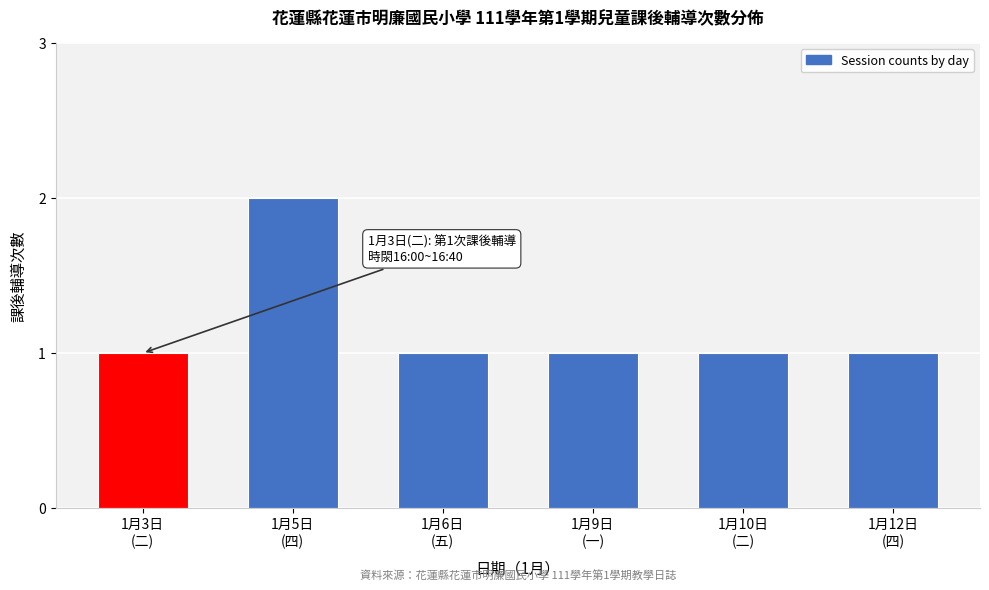

Reading right to left, list all the values displayed in this chart.

1	1	1	1	2	1